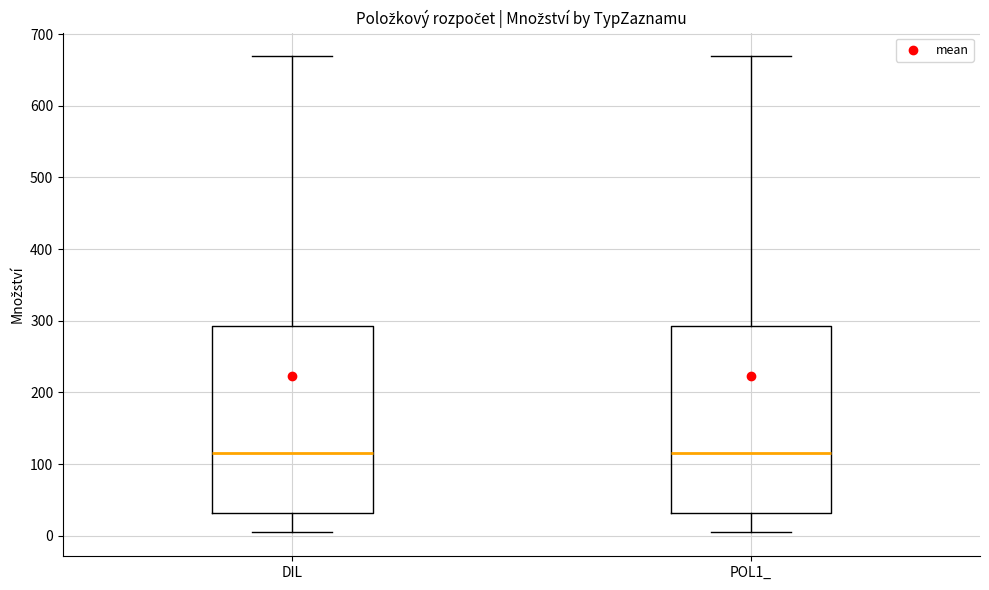

Reading left to right, read every box against the y-axis: the position of its median line, the range the box covers, and the ends of its whiskers. The values are not printed on the chart, so give them approximately, as read against the axis.

DIL: median 120, box 30 to 290, whiskers 0 to 670
POL1_: median 120, box 30 to 290, whiskers 0 to 670